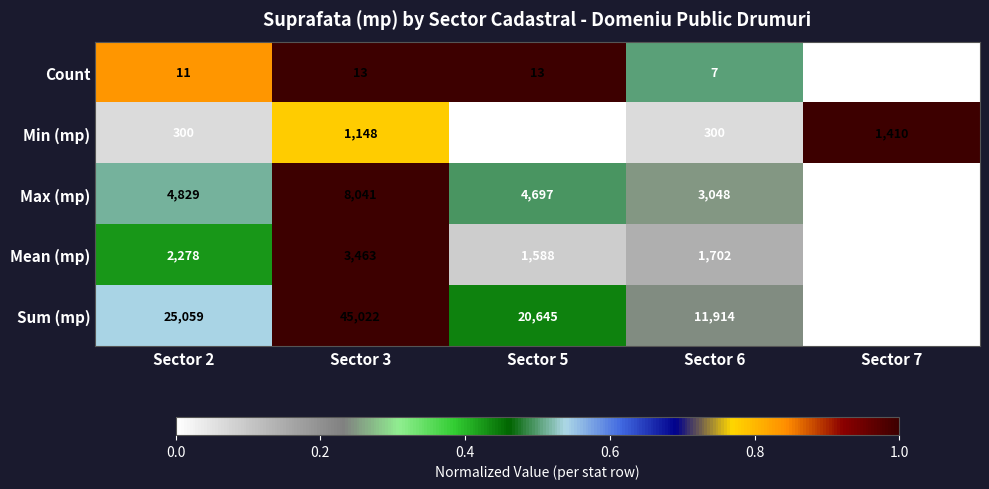

The Min (mp) series shows 805 at Sector 7. True or false?

False